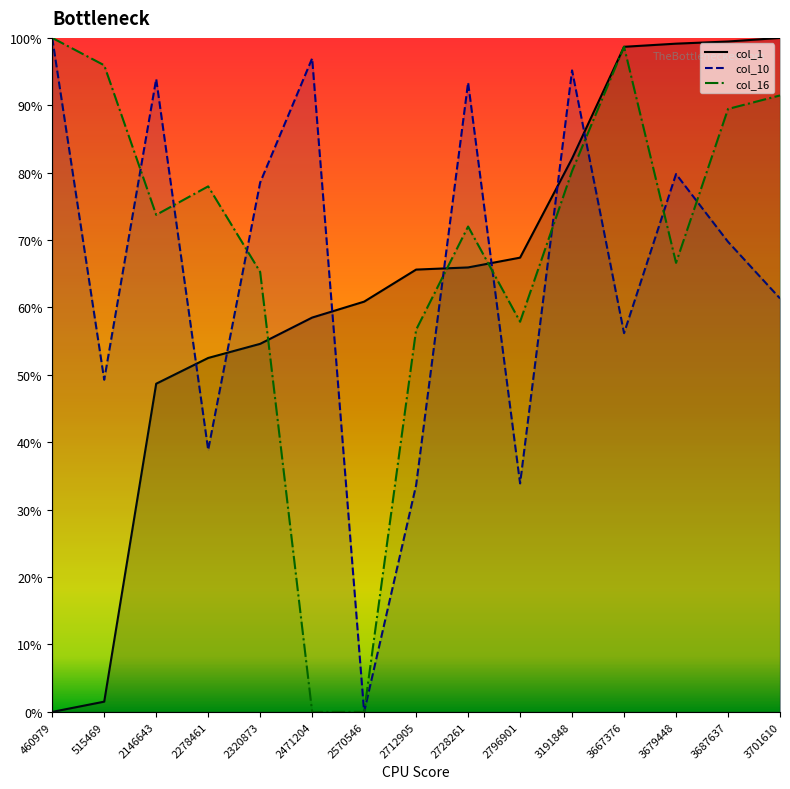

The value of col_1 at 3191848 is 82.1. True or false?

True